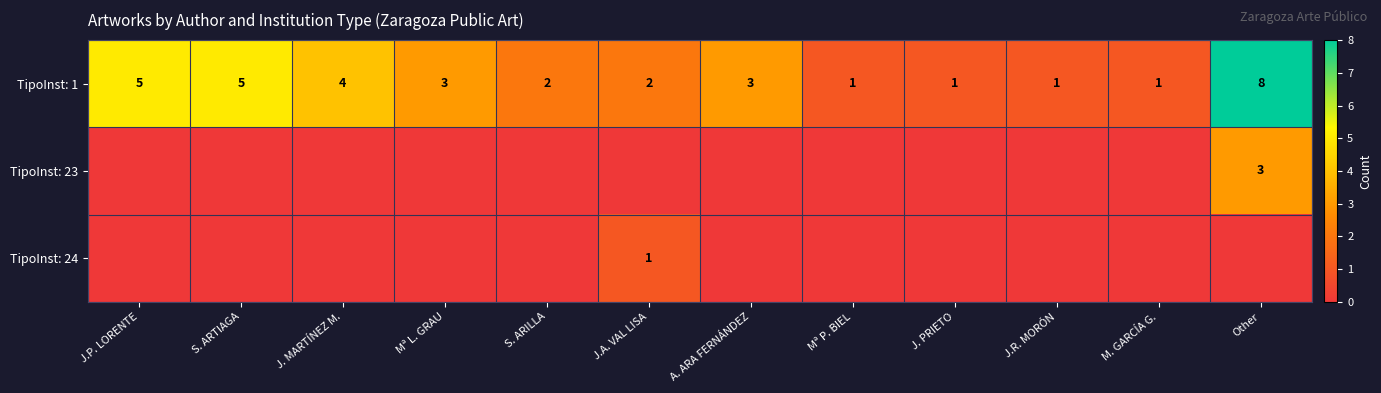

True or false: TipoInst: 24 has a value of 2 at J.A. VAL LISA.

False